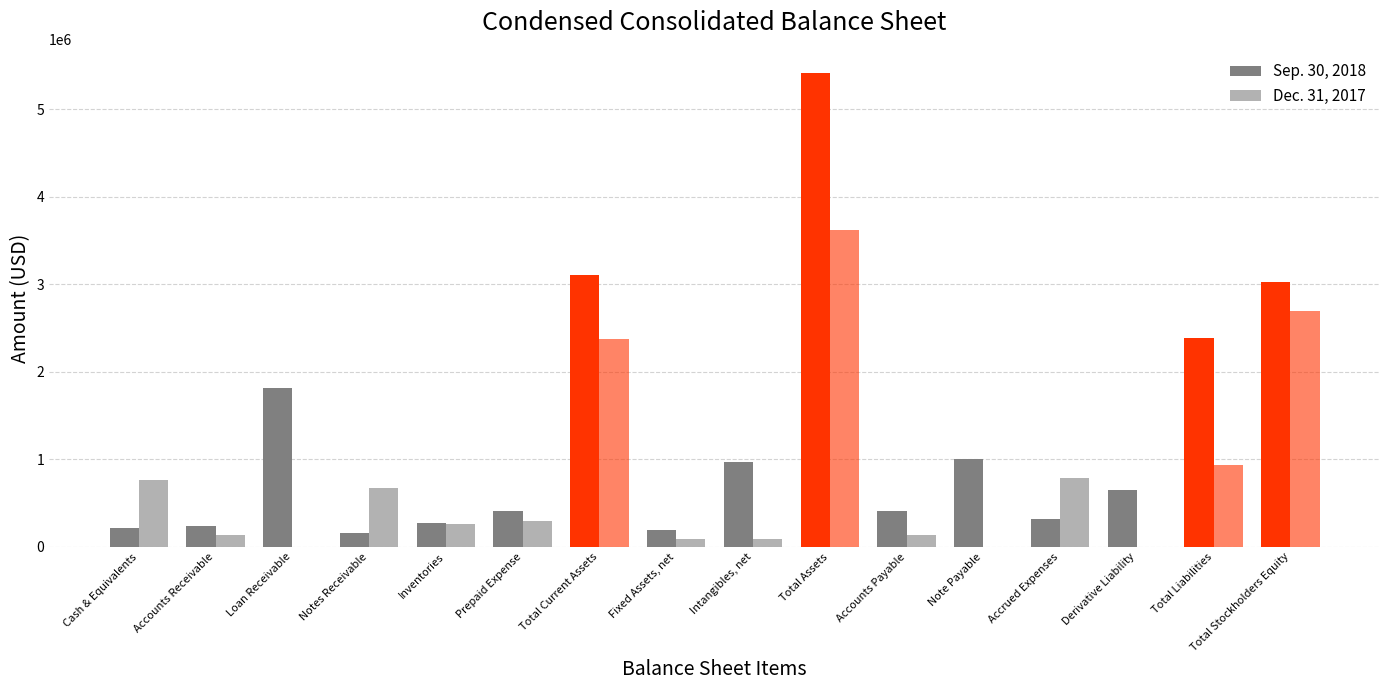

At Loan Receivable, list the series in order from largest to smallest.

Sep. 30, 2018, Dec. 31, 2017